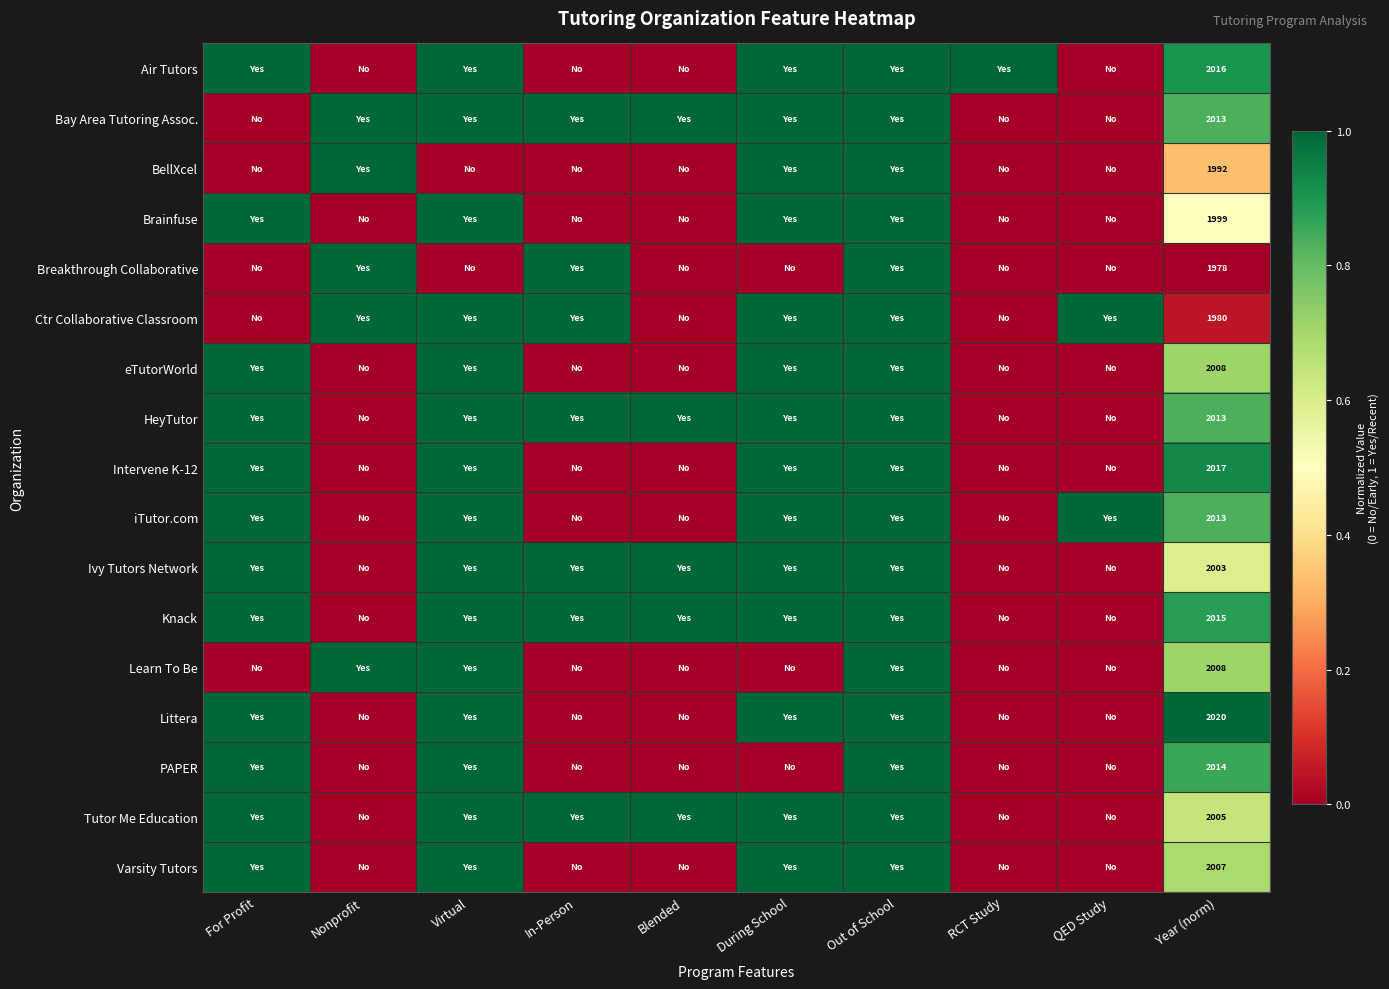

Rank the series at Virtual from lowest to highest value.

BellXcel, Breakthrough Collaborative, Air Tutors, Bay Area Tutoring Assoc., Brainfuse, Ctr Collaborative Classroom, eTutorWorld, HeyTutor, Intervene K-12, iTutor.com, Ivy Tutors Network, Knack, Learn To Be, Littera, PAPER, Tutor Me Education, Varsity Tutors